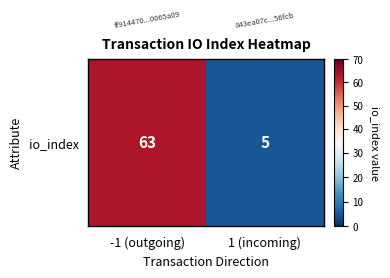

What is the difference between the maximum and minimum values?

58